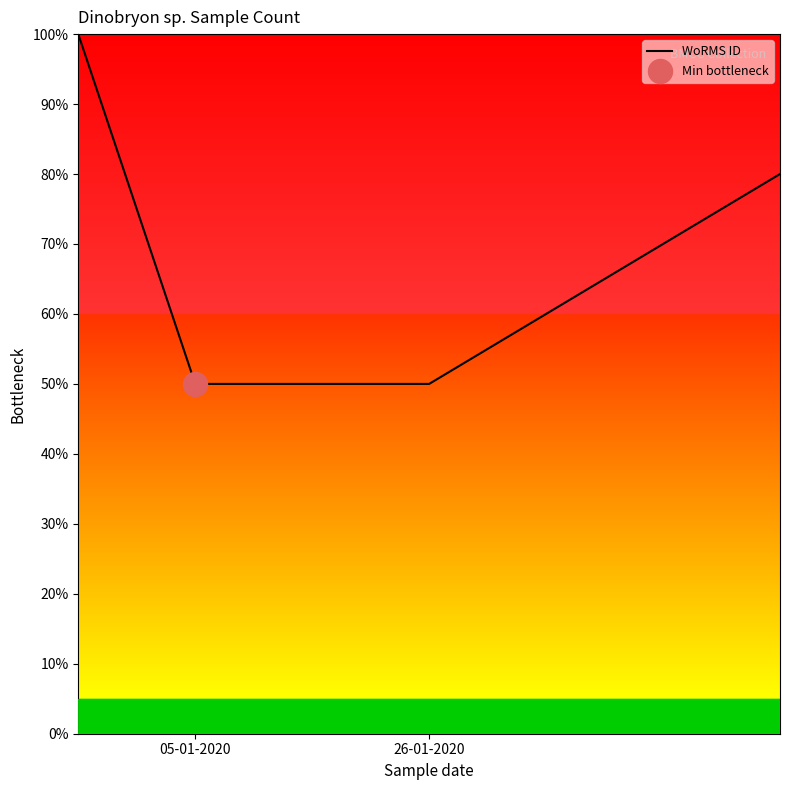

What is the difference between the second highest and minimum values?

30